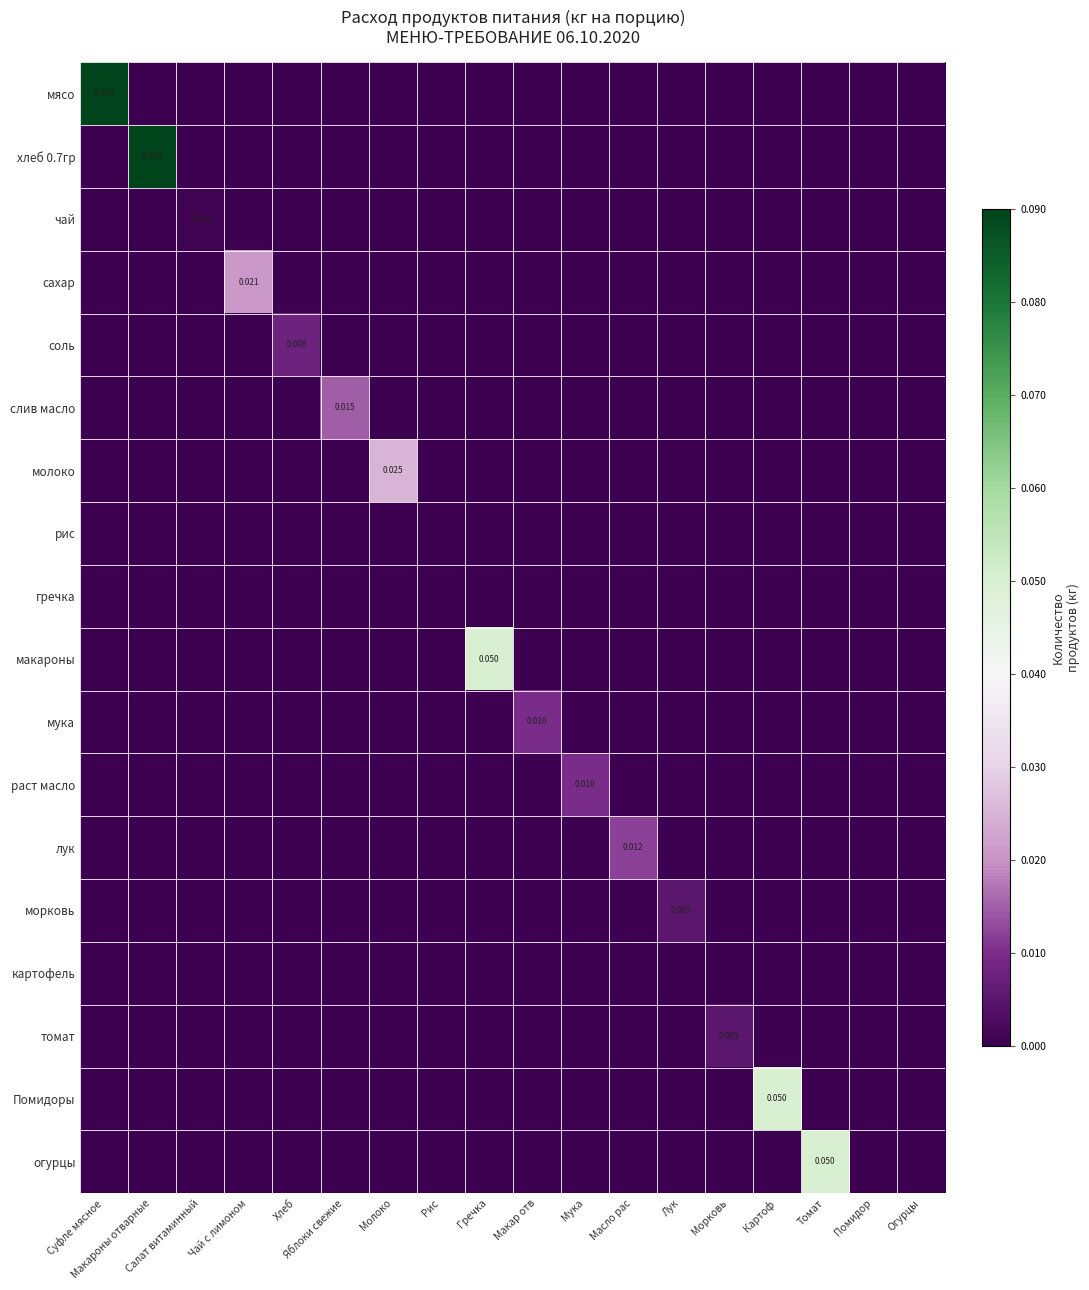

Which category has the highest value across all series?

Суфле мясное